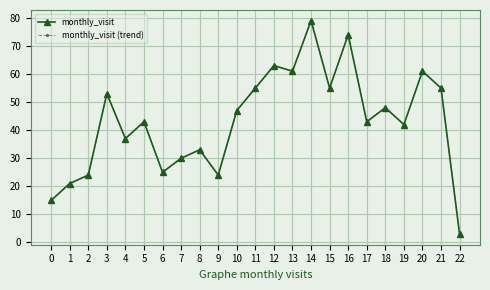

Reading left to right, extract all data points from this chart.

monthly_visit: 15	21	24	53	37	43	25	30	33	24	47	55	63	61	79	55	74	43	48	42	61	55	3
monthly_visit (trend): 15	21	24	53	37	43	25	30	33	24	47	55	63	61	79	55	74	43	48	42	61	55	3